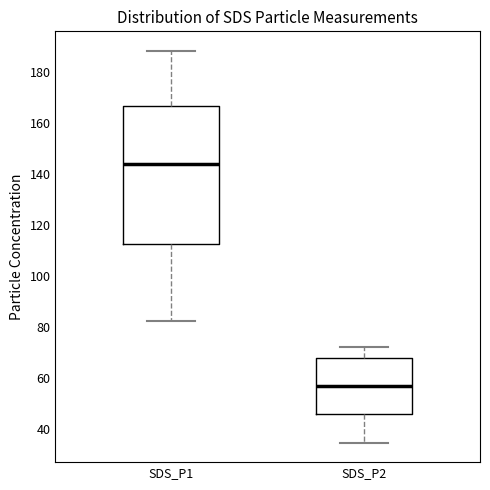

Where is the upper edge of the box for SDS_P2 on the y-axis? The values are not printed on the chart, so give them approximately, as read against the axis.

68